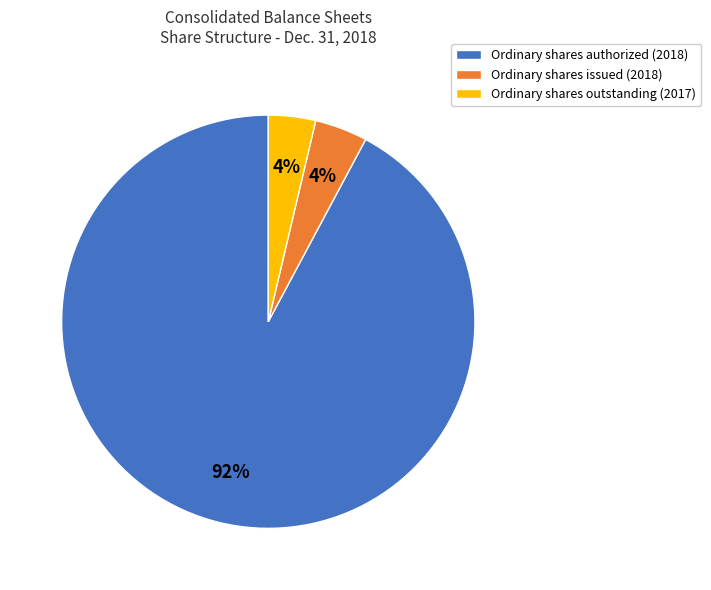

Does Ordinary shares outstanding (2017) represent more than half of the total?

No